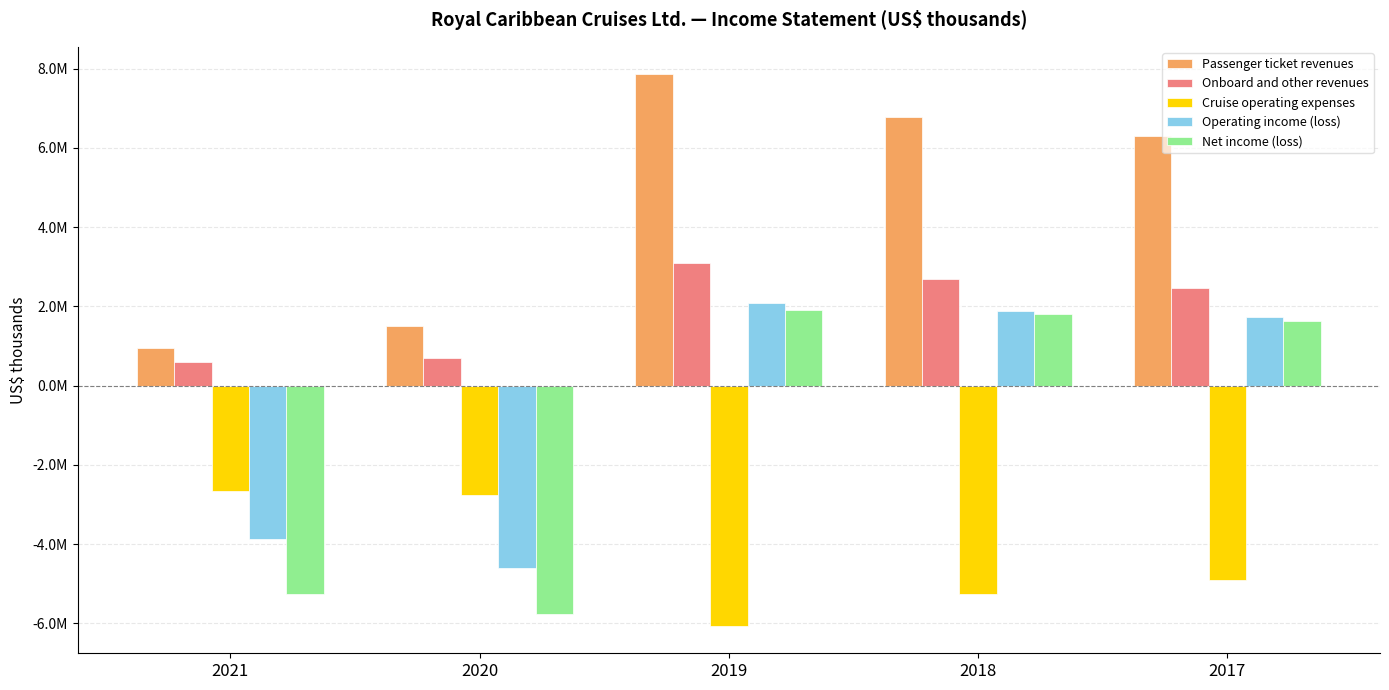

Does the chart contain any negative values?

Yes